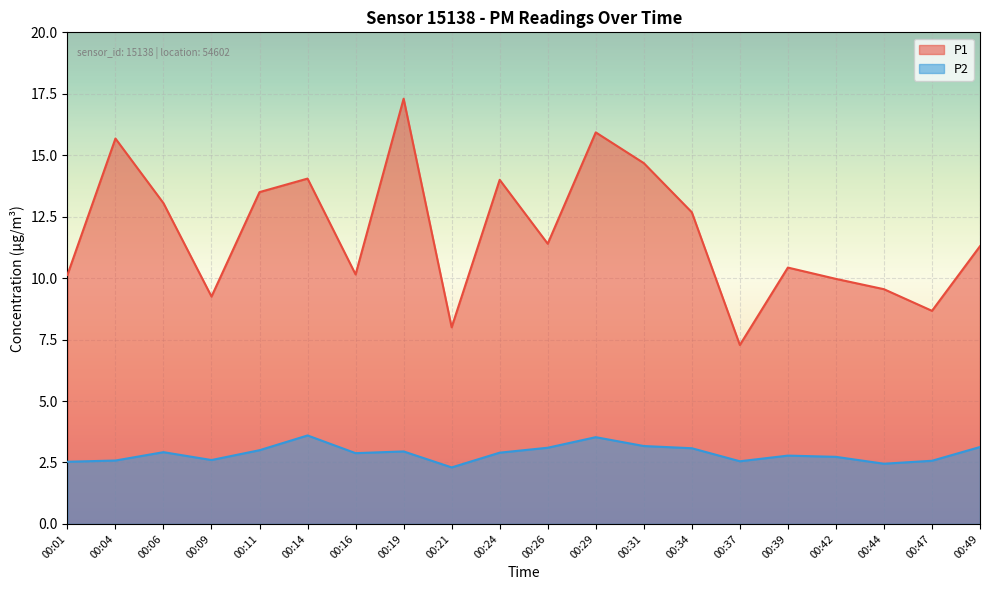

At which label is P2 closest to 2?

00:21